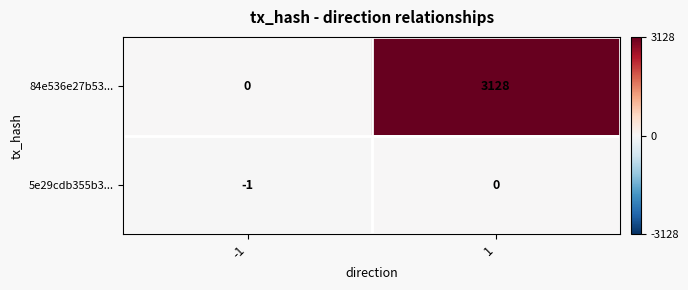

Reading right to left, transcribe all the data shown in this chart.

84e536e27b53...: 3128	0
5e29cdb355b3...: 0	-1